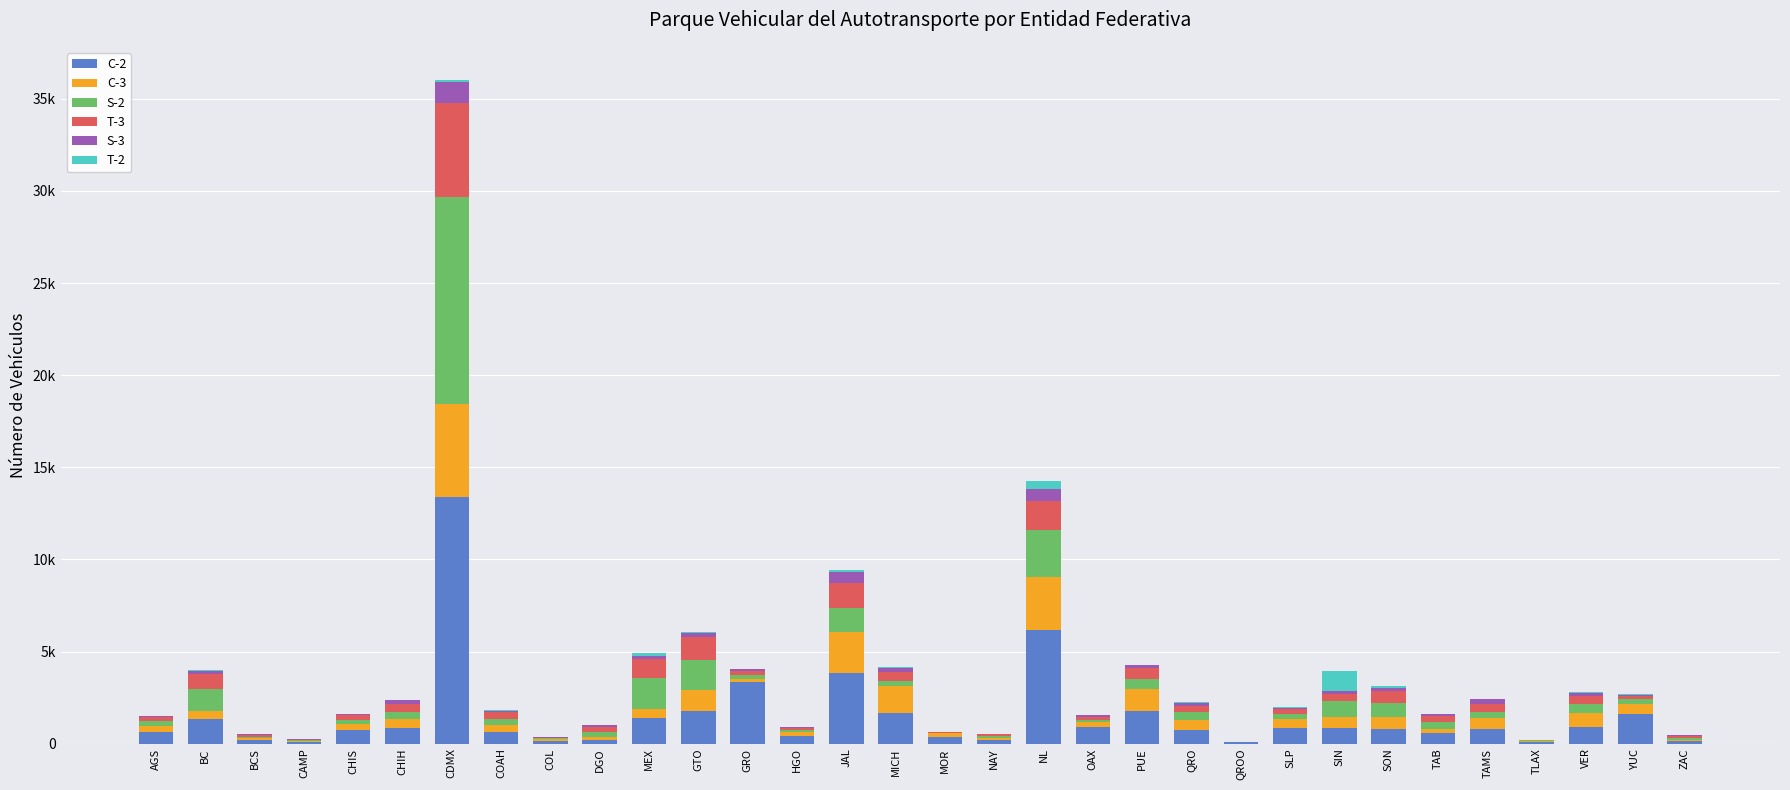

Between QROO and VER, which series saw the biggest shift?

C-2